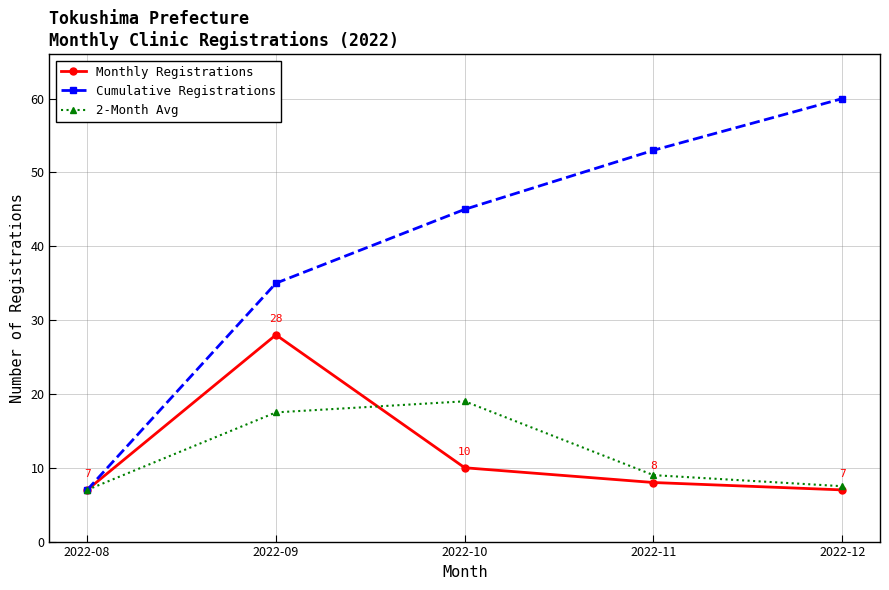

What is the value of the Monthly Registrations point at the 5th from the left?

7.0